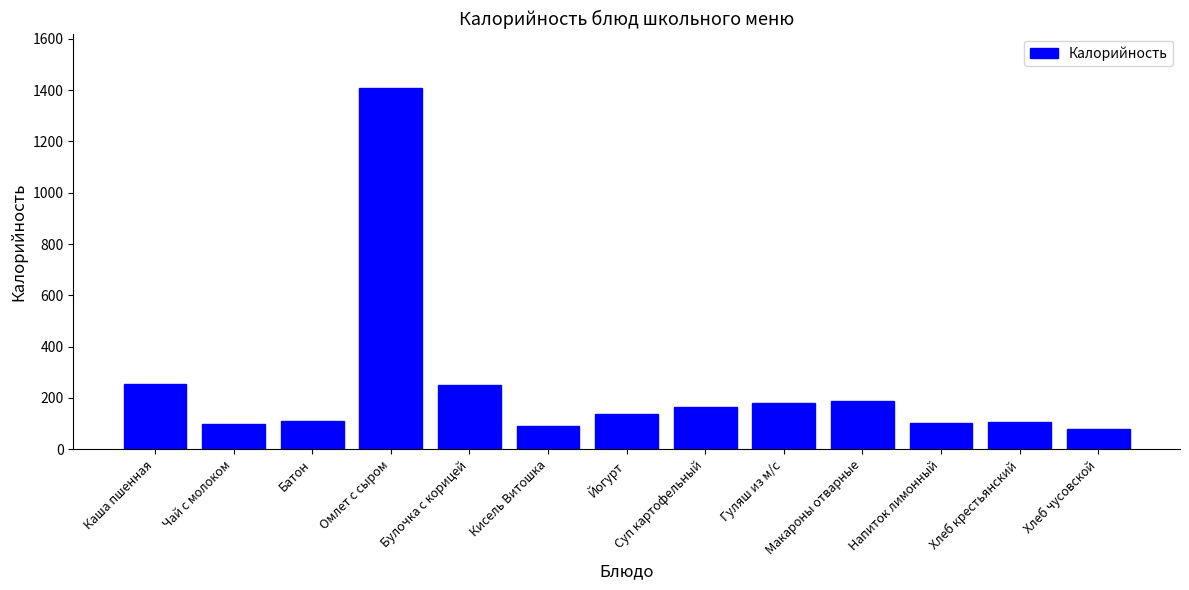

What is the difference between the maximum and minimum values?

1329